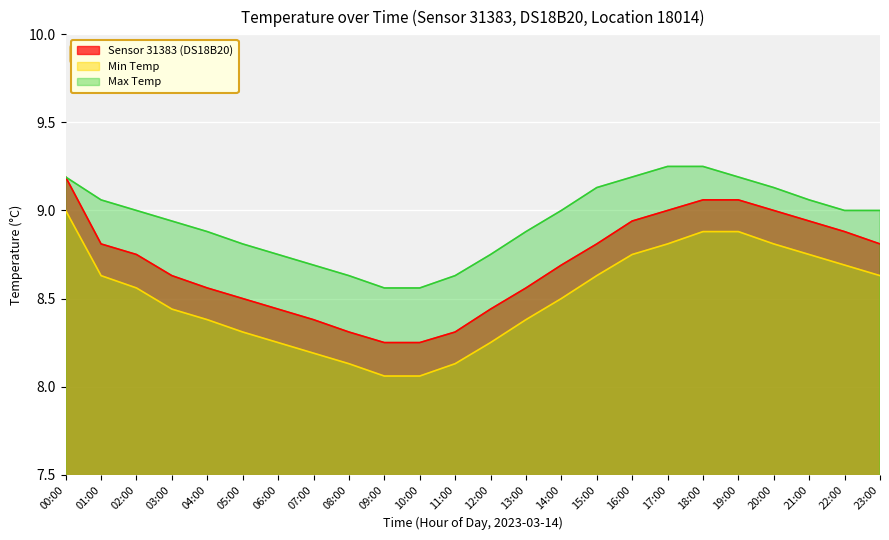

What is the label of the 18th point from the left?

17:00